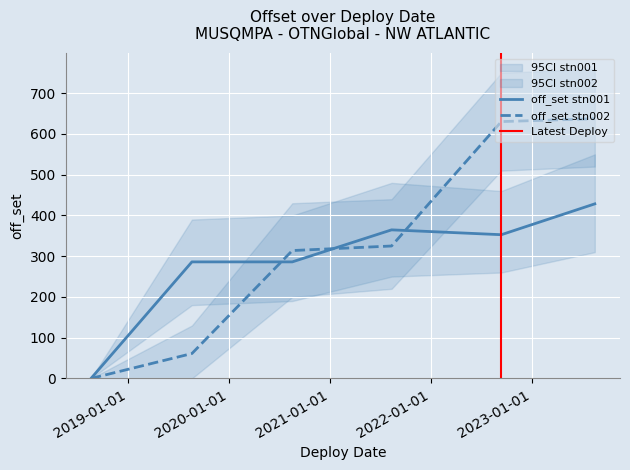

Reading left to right, list all the values displayed in this chart.

off_set_stn001: 2018-08-21=0.0	2019-08-21=286.1	2020-08-18=286.1	2021-08-12=364.7	2022-09-13=352.8	2023-08-17=428.5
off_set_stn002: 2018-08-21=0.0	2019-08-21=61.2	2020-08-18=313.9	2021-08-12=325.1	2022-09-13=630.4	2023-08-17=637.4